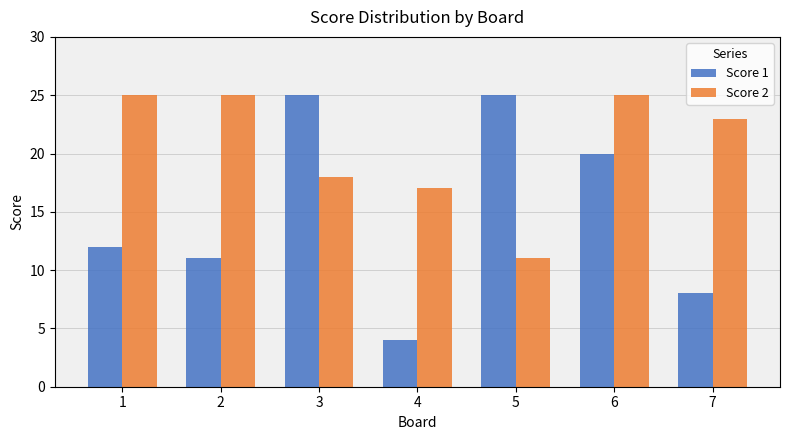

How many Score 1 values are between 8 and 25?

6